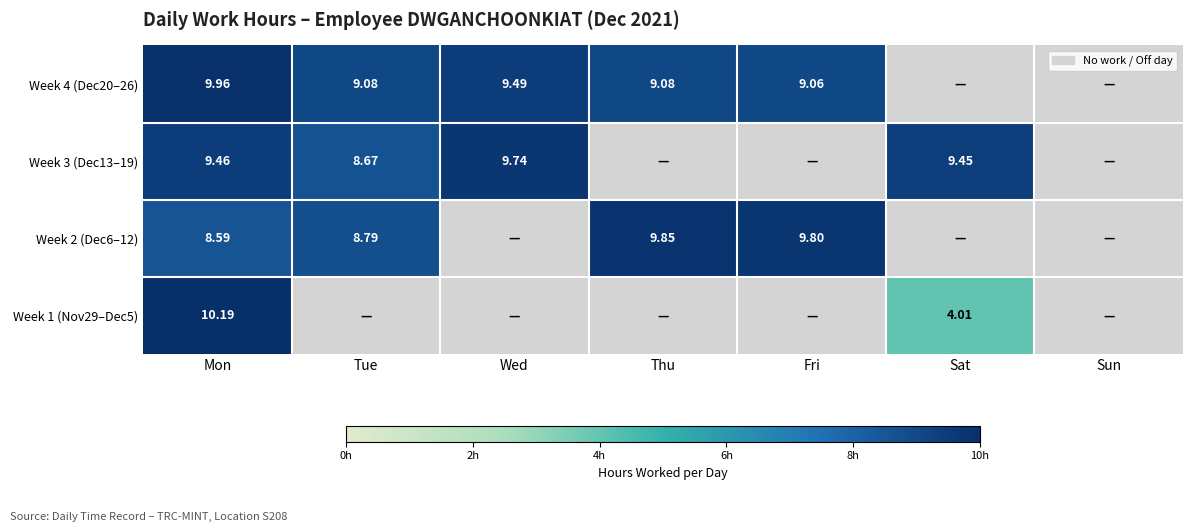

Which category has the highest value in the Week 4 (Dec20–26) series?

Mon